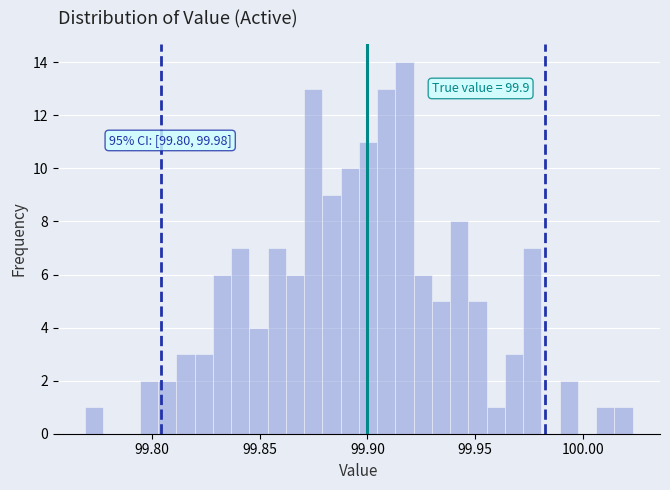

Around what value on the x-axis is the tallest bar? Give the approximate position of its centre, as read against the axis.

99.915